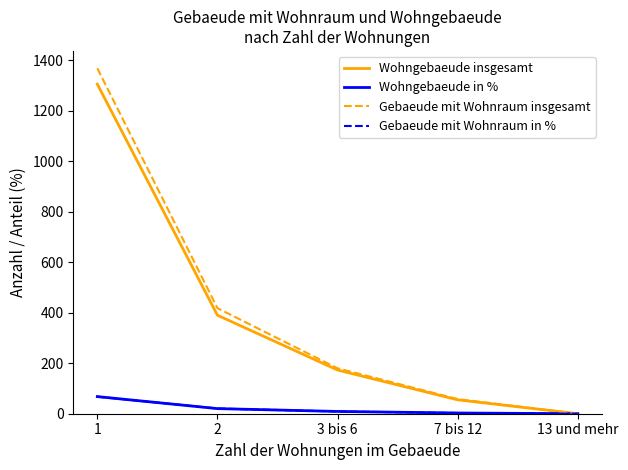

The value of Gebaeude mit Wohnraum insgesamt at 2 is 418.0. True or false?

True